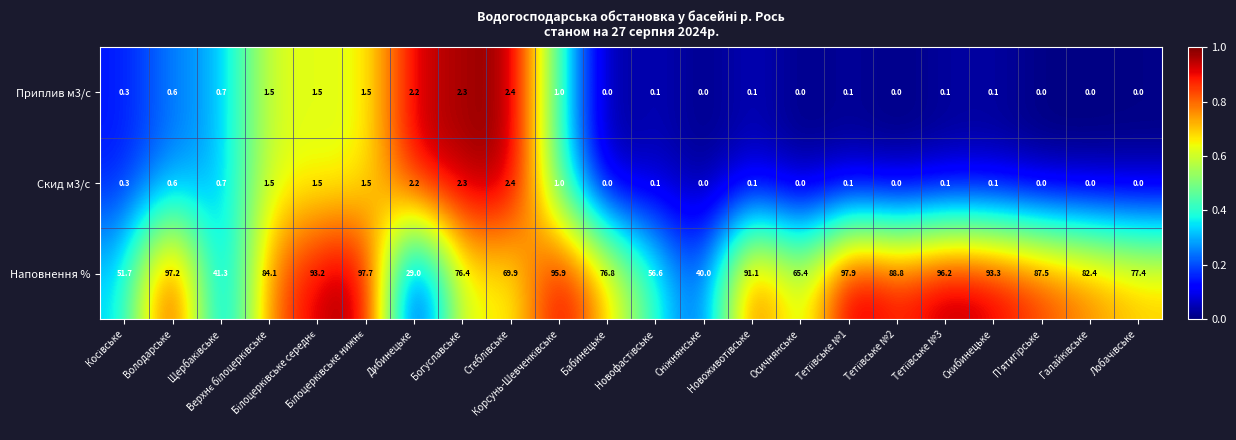

At how many categories does at least one series exceed 70?

15